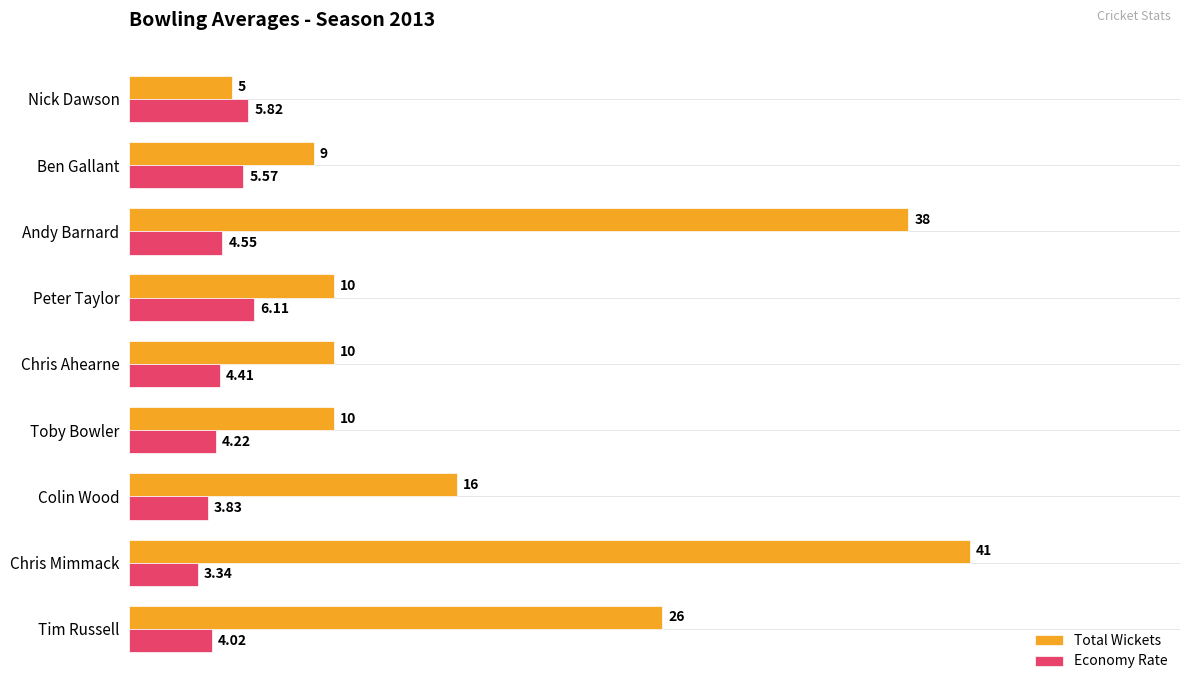

At which label is Economy Rate closest to 4?

Tim Russell